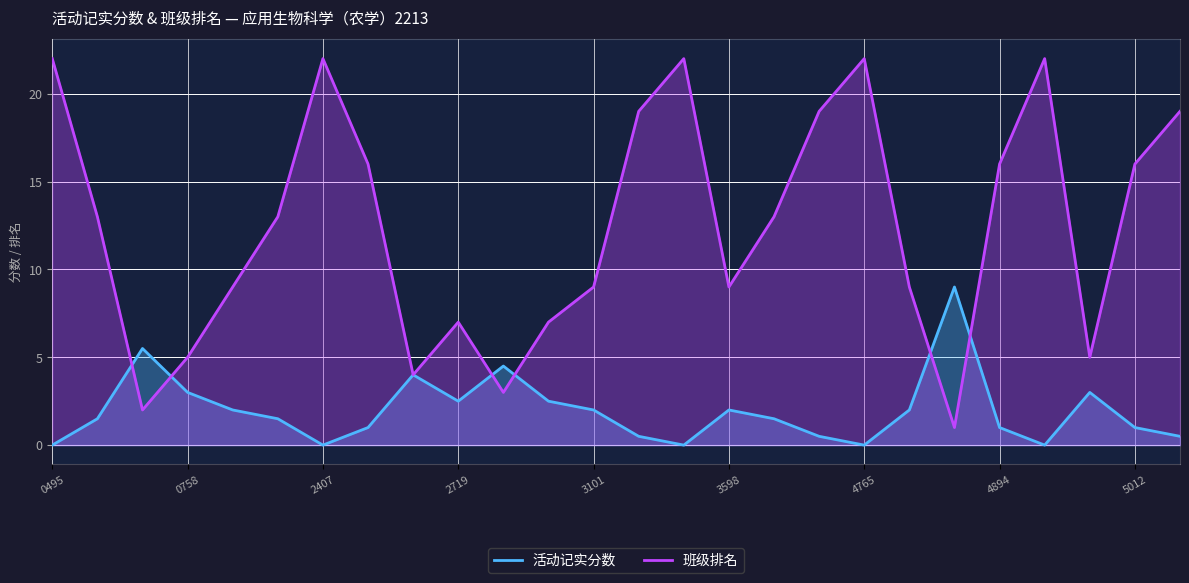

At which category is the sum across all series the highest?

0495